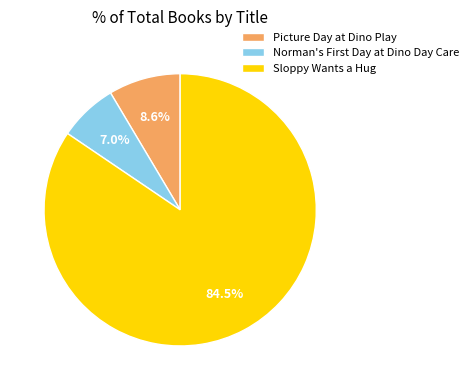

Which category has the smallest portion of the pie?

Norman's First Day at Dino Day Care